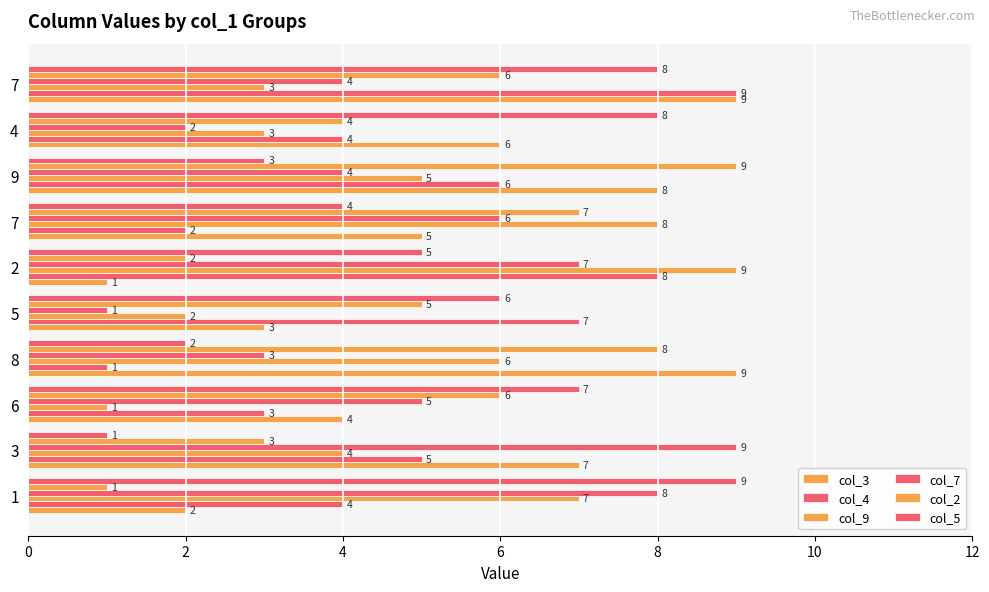

Count the number of data series in this chart.

6